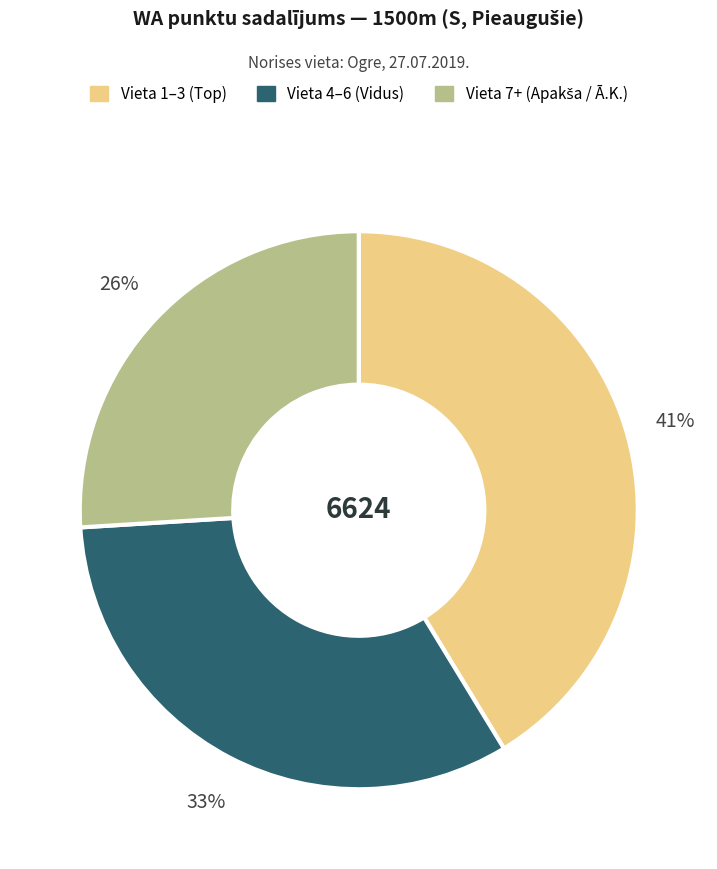

To the nearest percent, what is the difference between the largest and smallest slice percentages?

15%